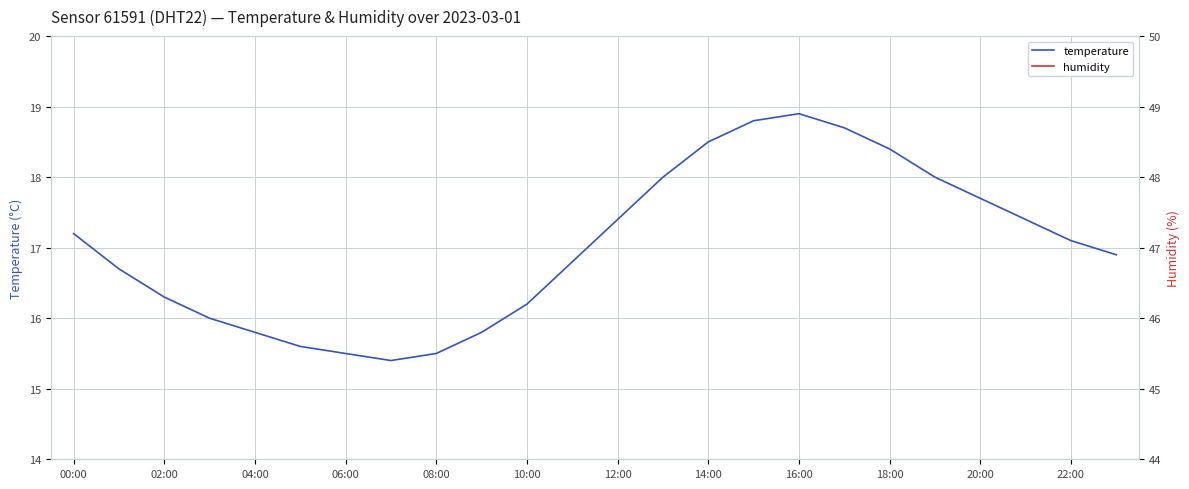

What is the average value of the temperature series?

17.0